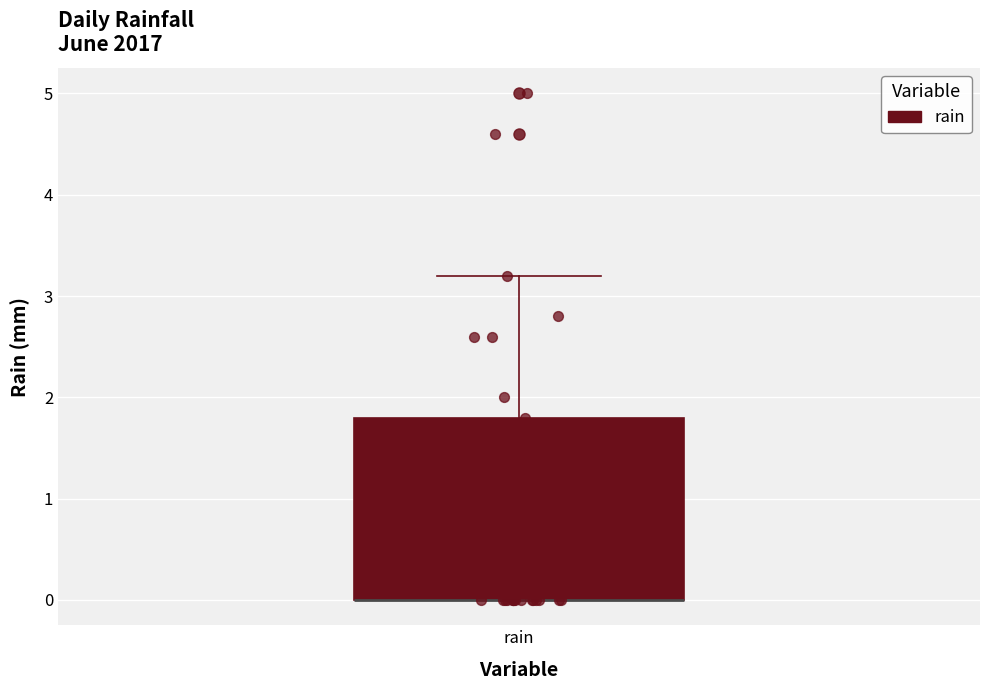

Where does the upper whisker of the box for rain end on the y-axis? The values are not printed on the chart, so give them approximately, as read against the axis.

3.2